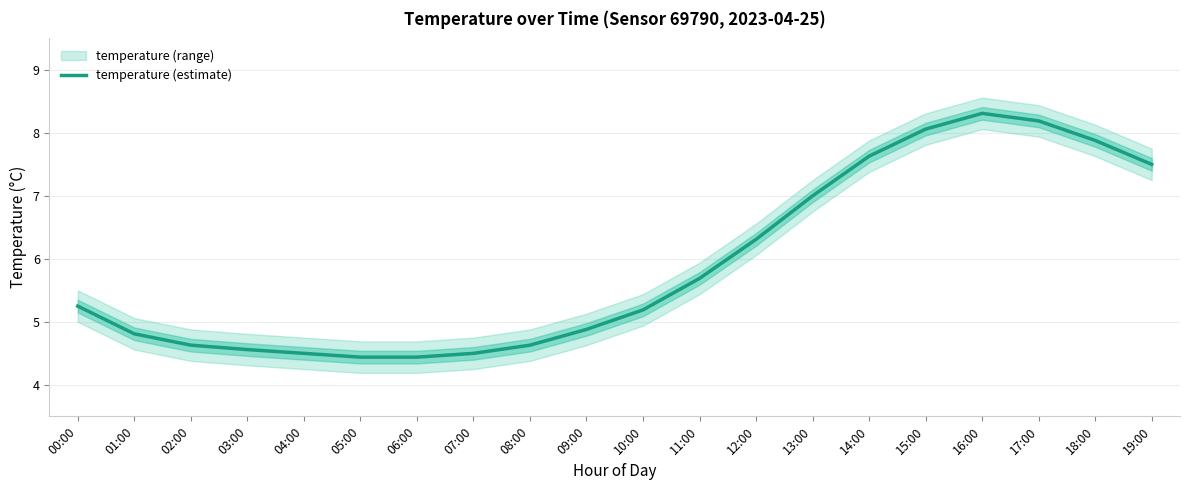

Count the number of values greater than 5.

11